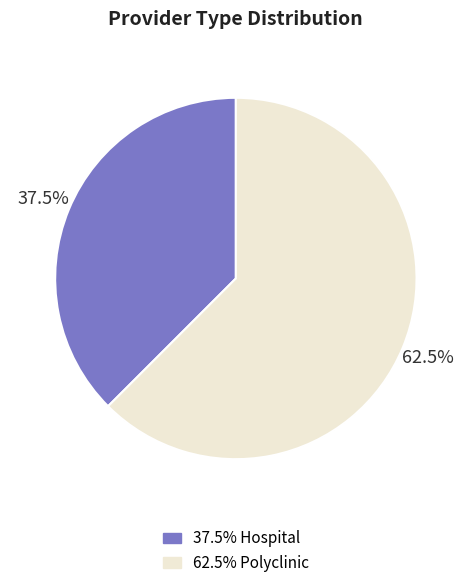

Is there a majority slice in this chart?

Yes